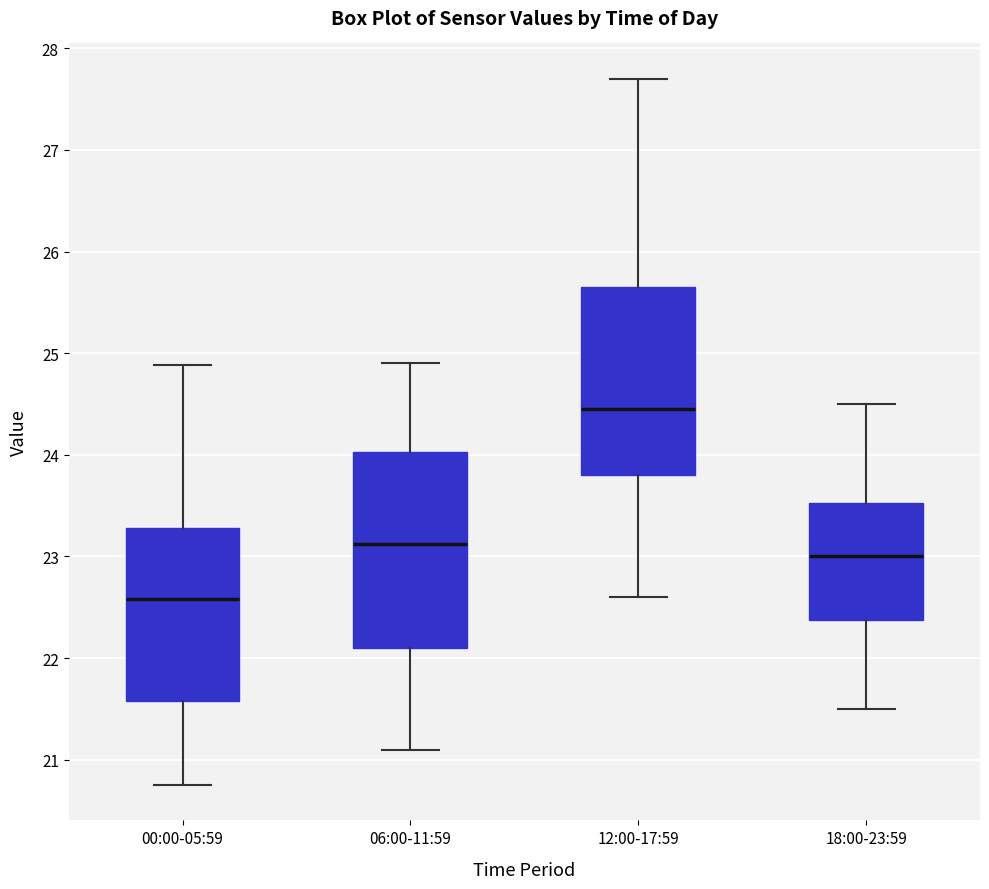

Reading left to right, read every box against the y-axis: the position of its median line, the range the box covers, and the ends of its whiskers. The values are not printed on the chart, so give them approximately, as read against the axis.

00:00-05:59: median 22.6, box 21.6 to 23.3, whiskers 20.8 to 24.9
06:00-11:59: median 23.1, box 22.1 to 24.0, whiskers 21.1 to 24.9
12:00-17:59: median 24.5, box 23.8 to 25.7, whiskers 22.6 to 27.7
18:00-23:59: median 23.0, box 22.4 to 23.5, whiskers 21.5 to 24.5